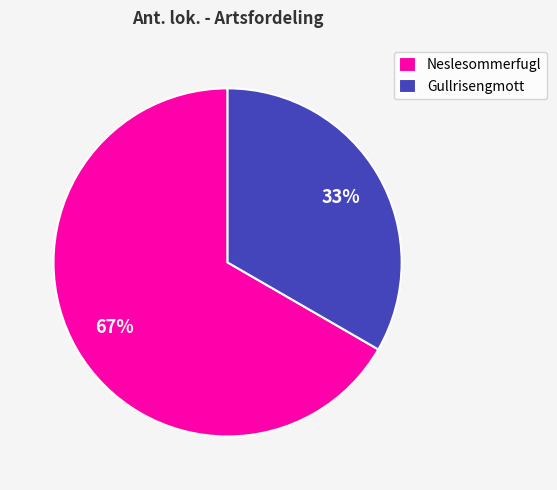

What is the ratio of the value at Neslesommerfugl to the value at Gullrisengmott?

2.0